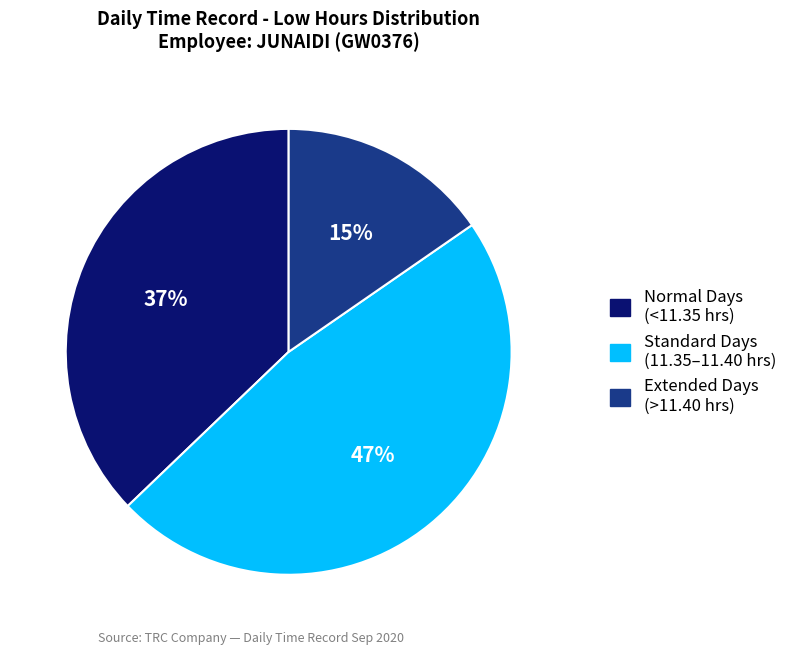

Is there any slice that represents more than half of the pie?

No